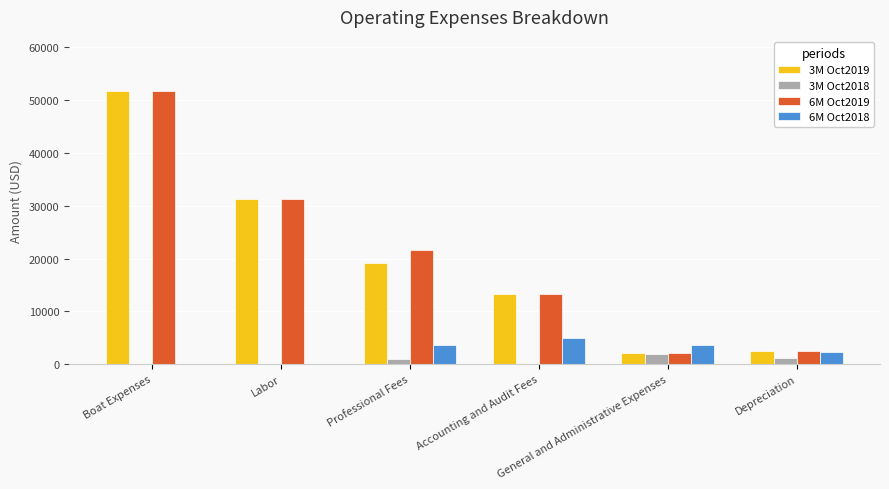

What is the maximum value shown in the chart?

51626